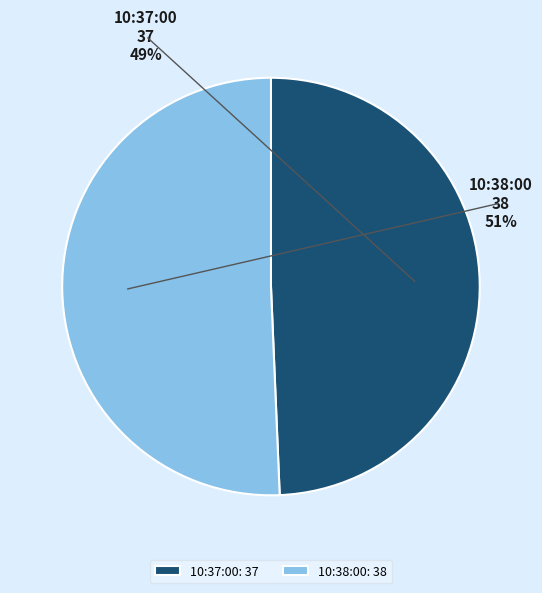

Rank the categories by value from highest to lowest.

10:38:00, 10:37:00